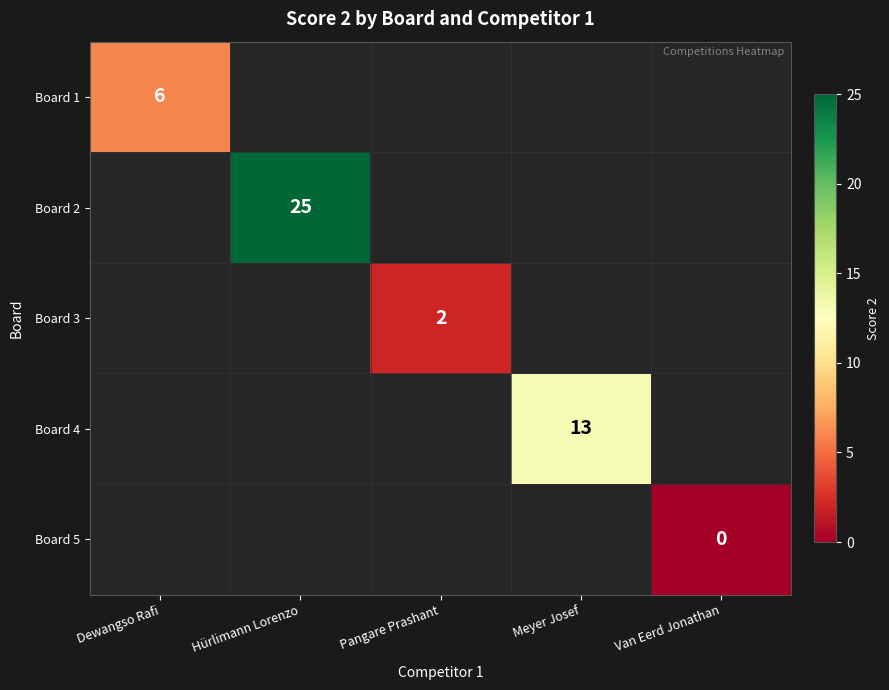

The value of Board 2 at Hürlimann Lorenzo is 25. True or false?

True